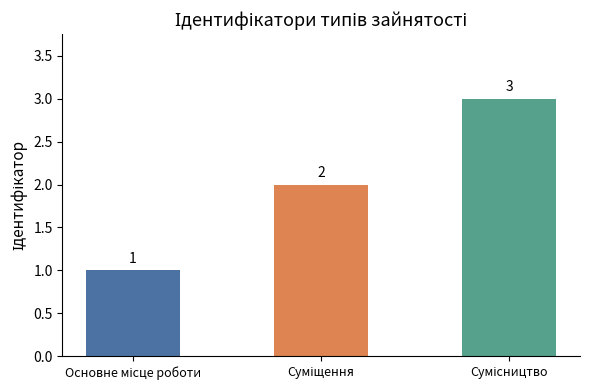

Count the values in the range 1 to 3.

3